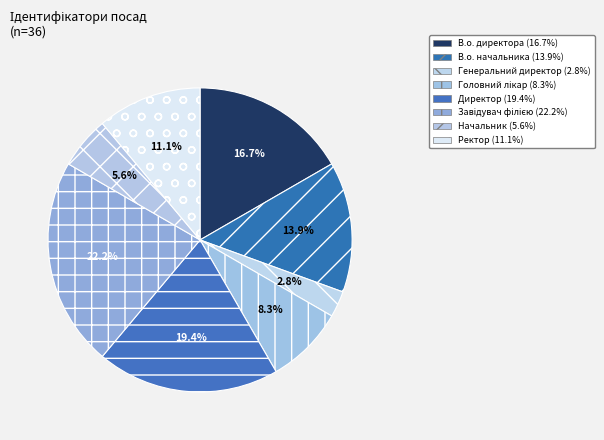

The В.о. директора slice represents 8% of the pie. True or false?

False